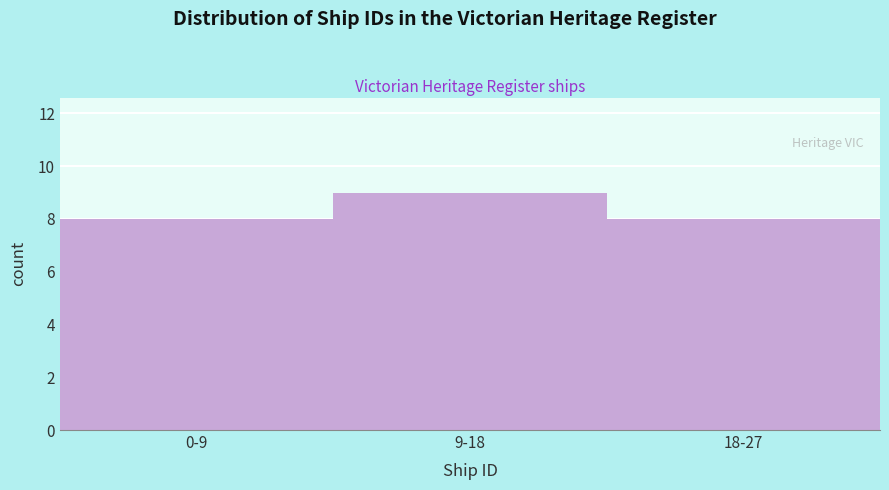

Reading left to right, transcribe all the data shown in this chart.

0-9=8	9-18=9	18-27=8